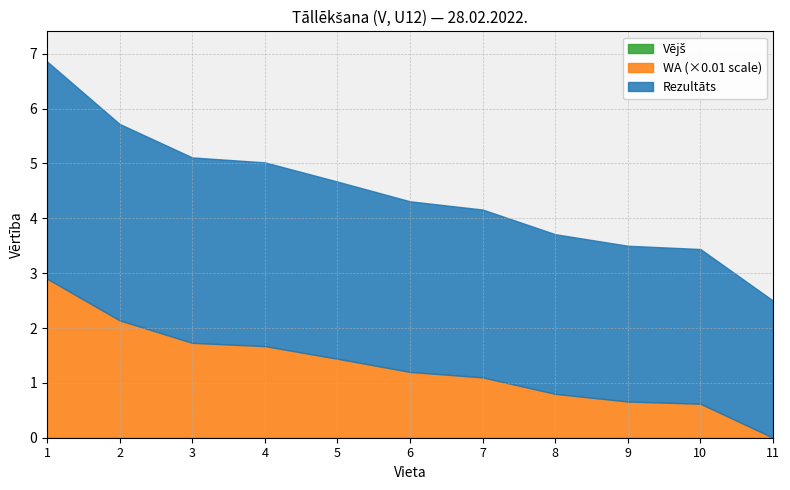

What is the total value across all series at 3?

5.1